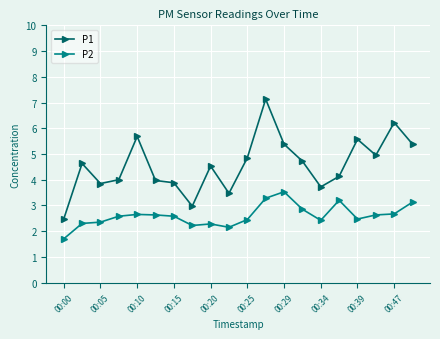

Rank the series by their maximum value, from highest to lowest.

P1, P2